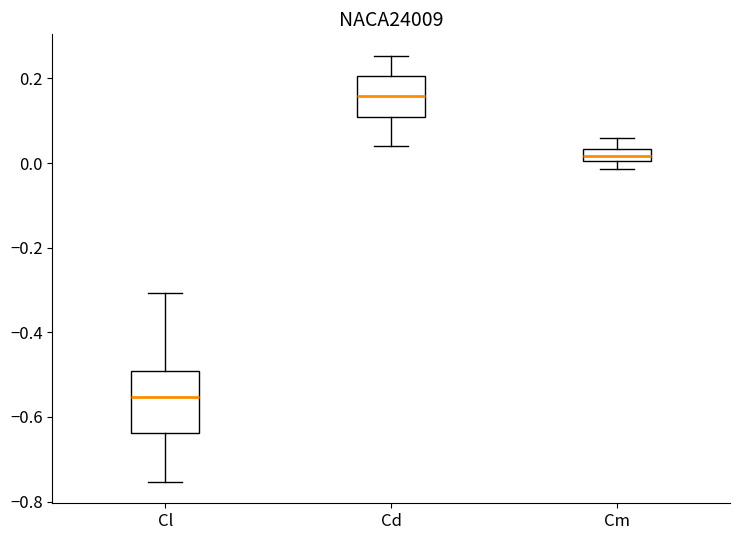

Which box is the tallest, from its lower edge to its upper edge?

Cl